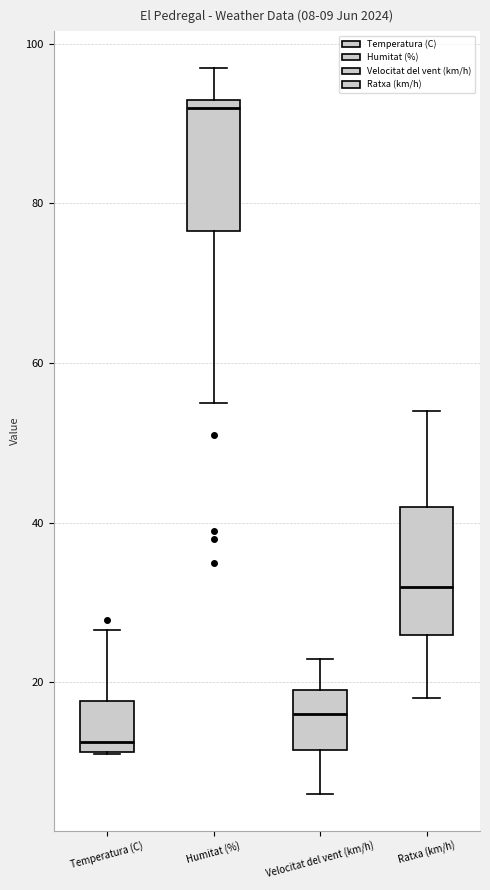

Which box's median line is the highest?

Humitat (%)